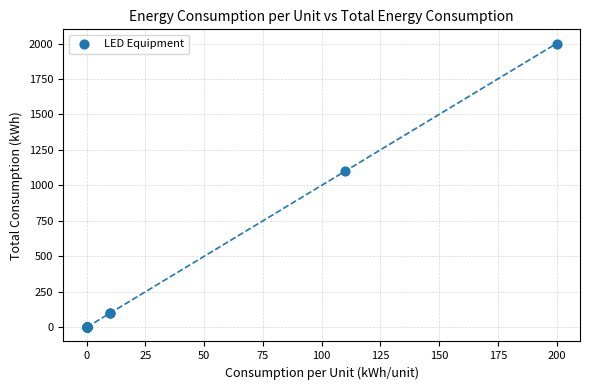

What Y value in the scatter plot is closest to 1000?

1100